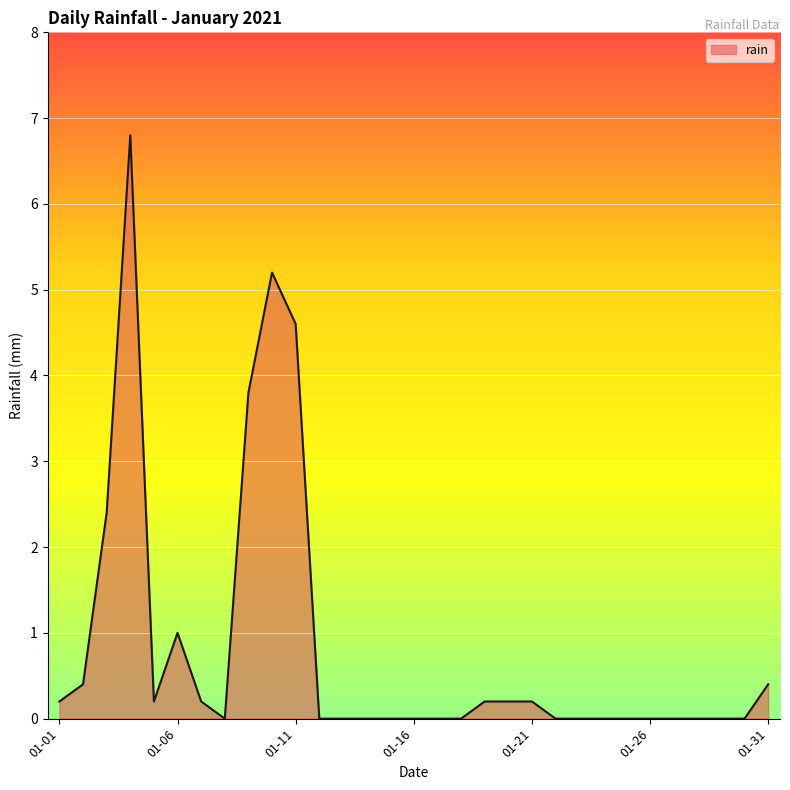

What is the greatest value displayed?

6.8